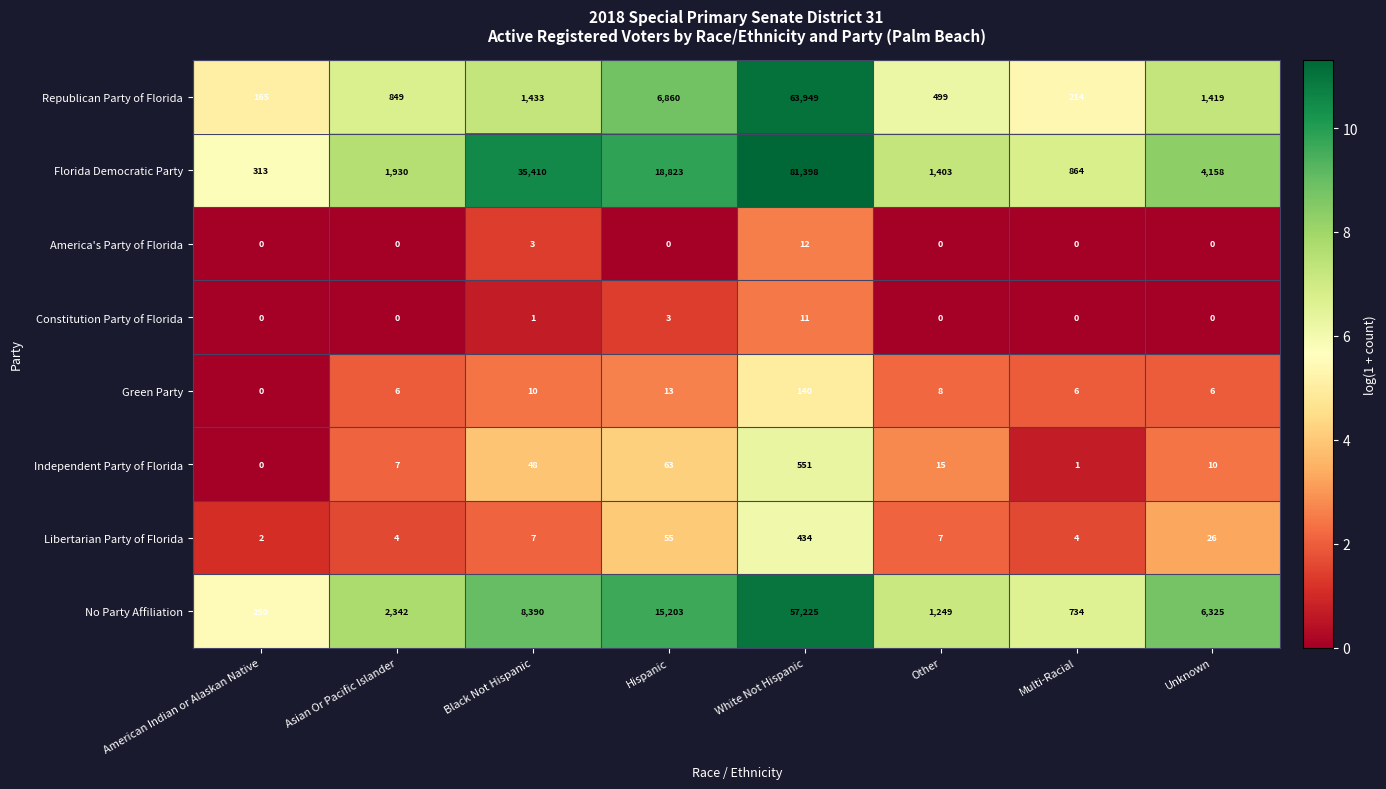

Which series changed the most between Asian Or Pacific Islander and White Not Hispanic?

Florida Democratic Party